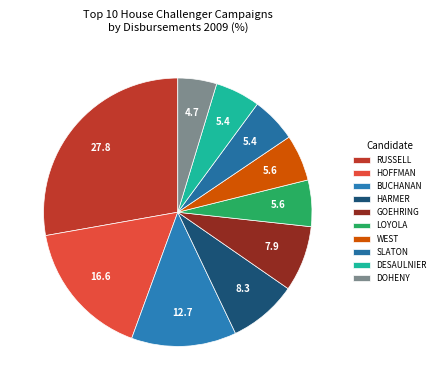

Which slice is the smallest?

DOHENY